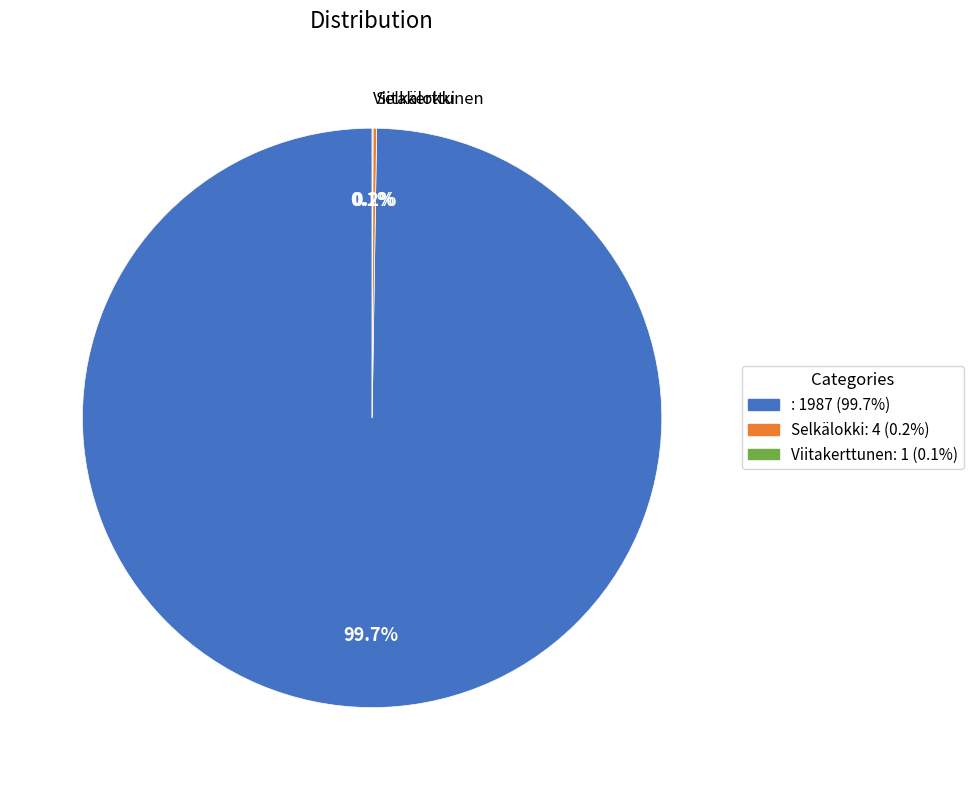

To the nearest percent, what is the average slice percentage?

33%